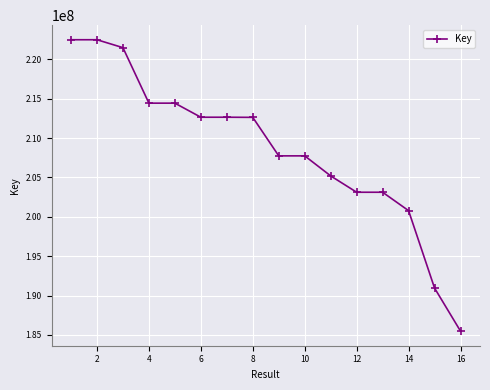

What is the value of the 14th point from the left?

200780615